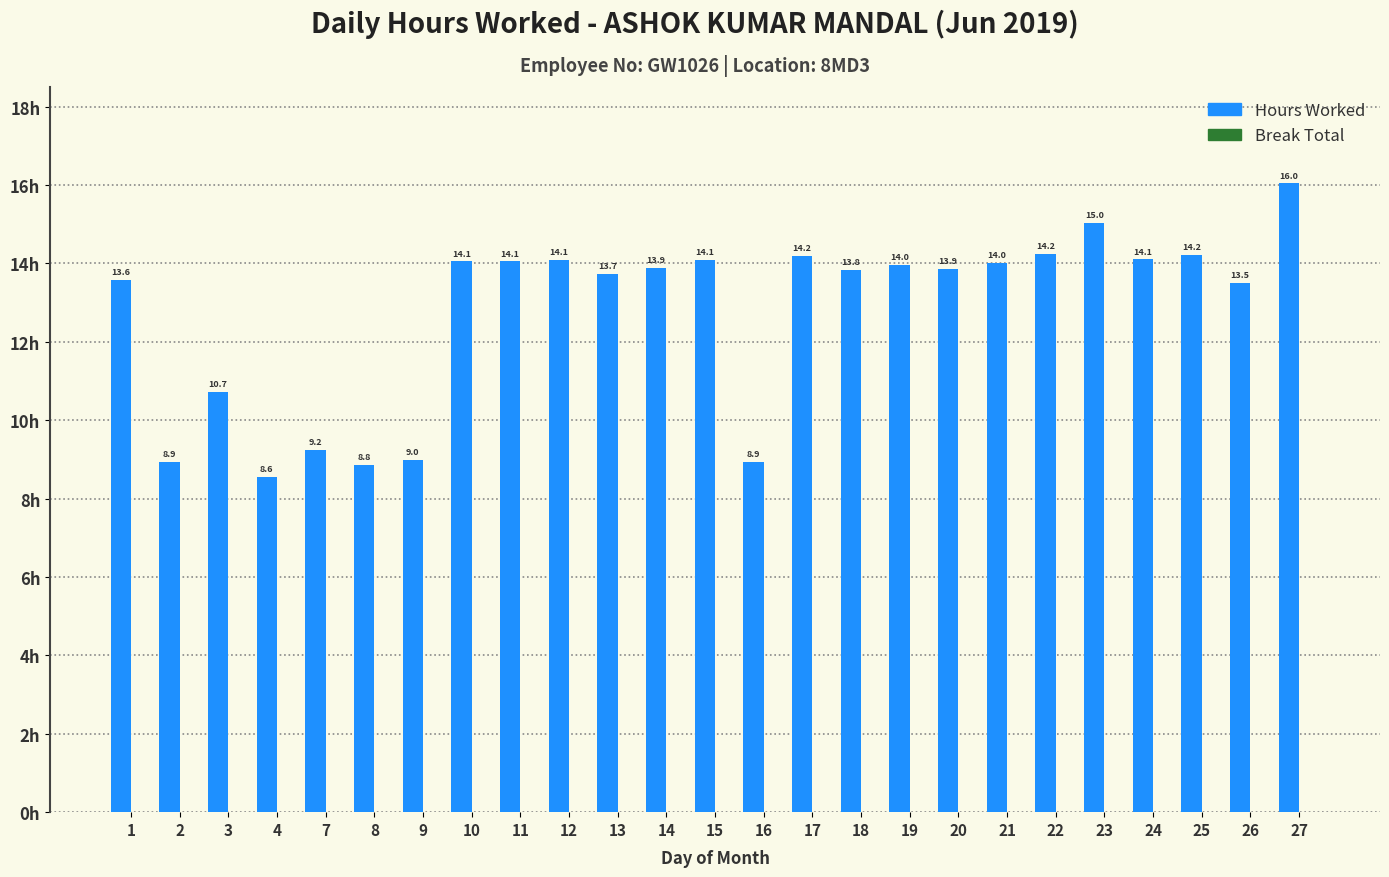

What is the difference between the second highest and second lowest values?

6.2